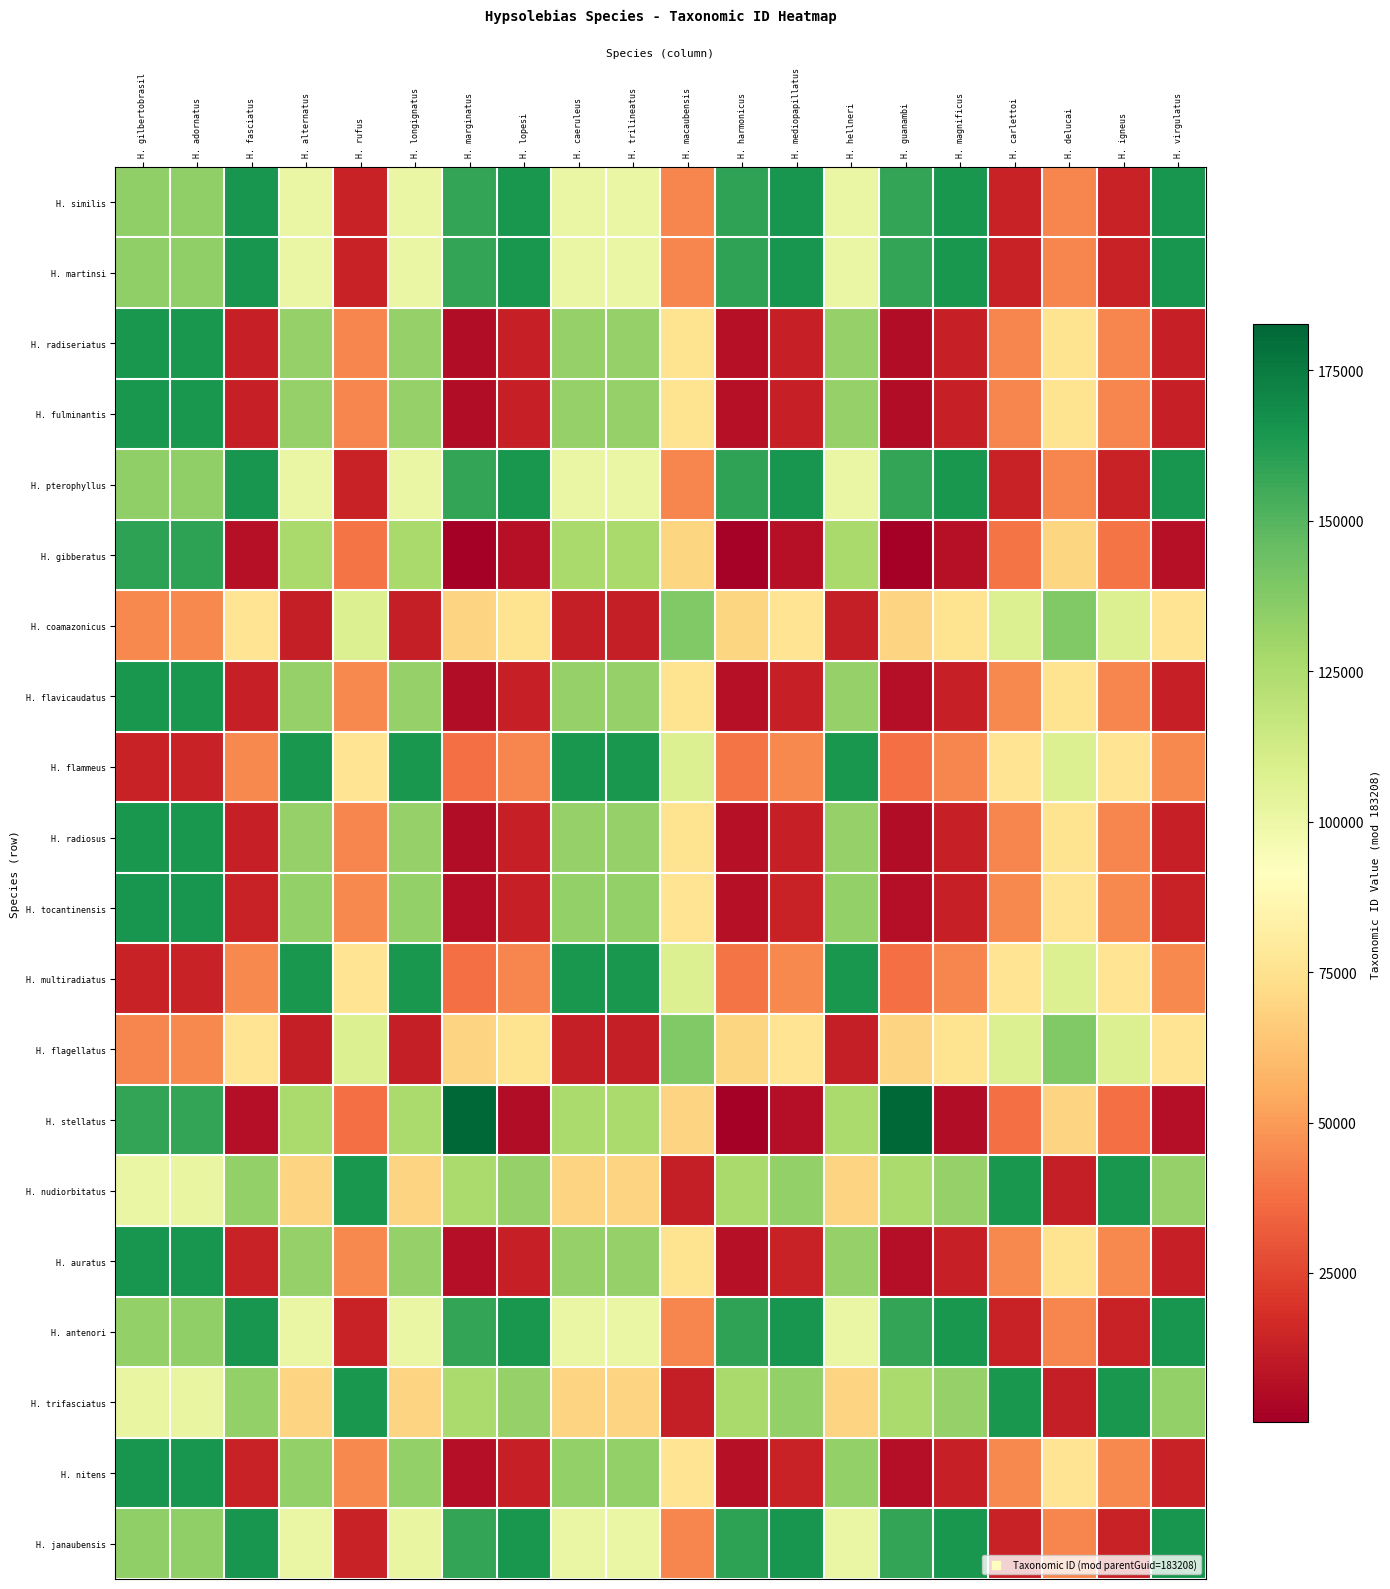

Rank the series at H. adornatus from highest to lowest value.

H. nitens, H. tocantinensis, H. auratus, H. flavicaudatus, H. radiosus, H. radiseriatus, H. fulminantis, H. gibberatus, H. stellatus, H. janaubensis, H. martinsi, H. similis, H. pterophyllus, H. antenori, H. trifasciatus, H. nudiorbitatus, H. coamazonicus, H. flagellatus, H. multiradiatus, H. flammeus